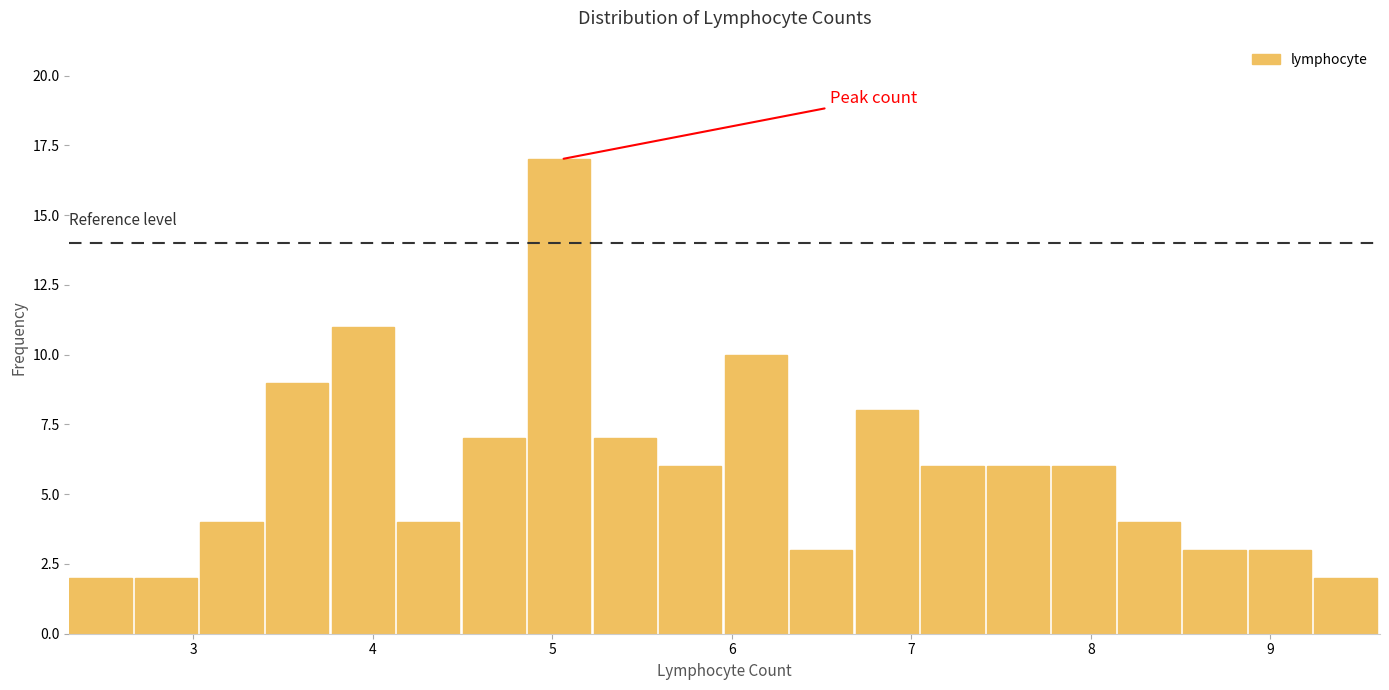

Read against the x-axis, roughly where is the centre of the tallest bar?

5.0